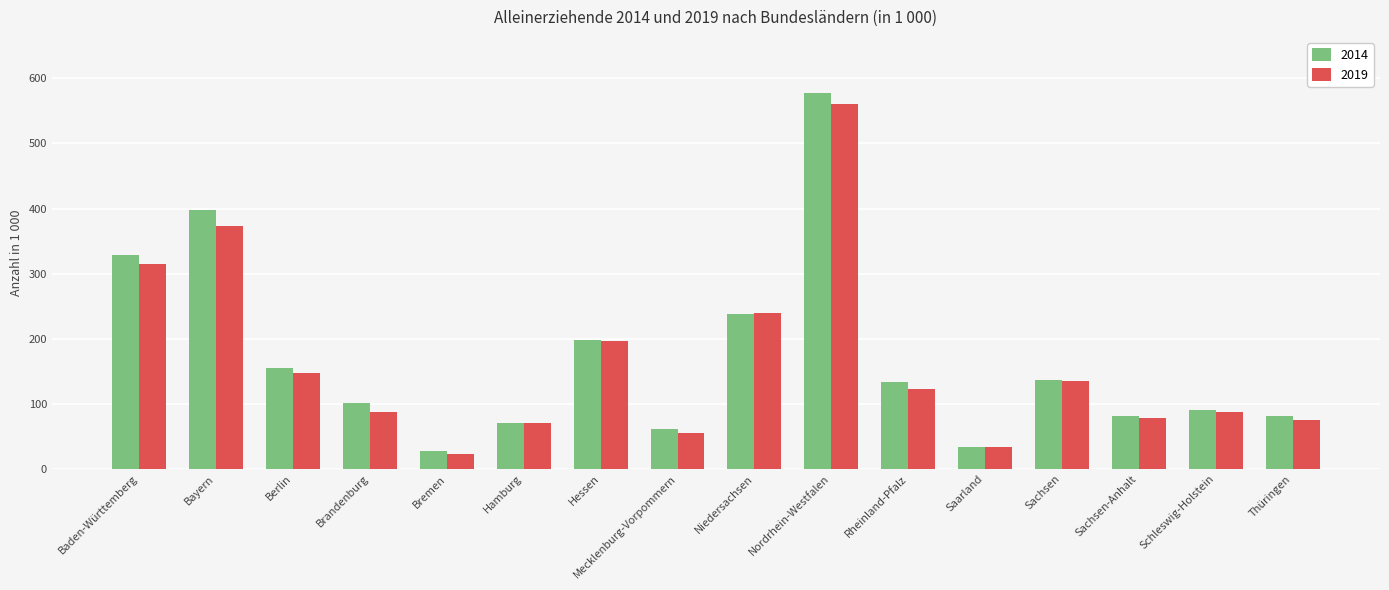

Which series has the largest range (max minus min)?

2014